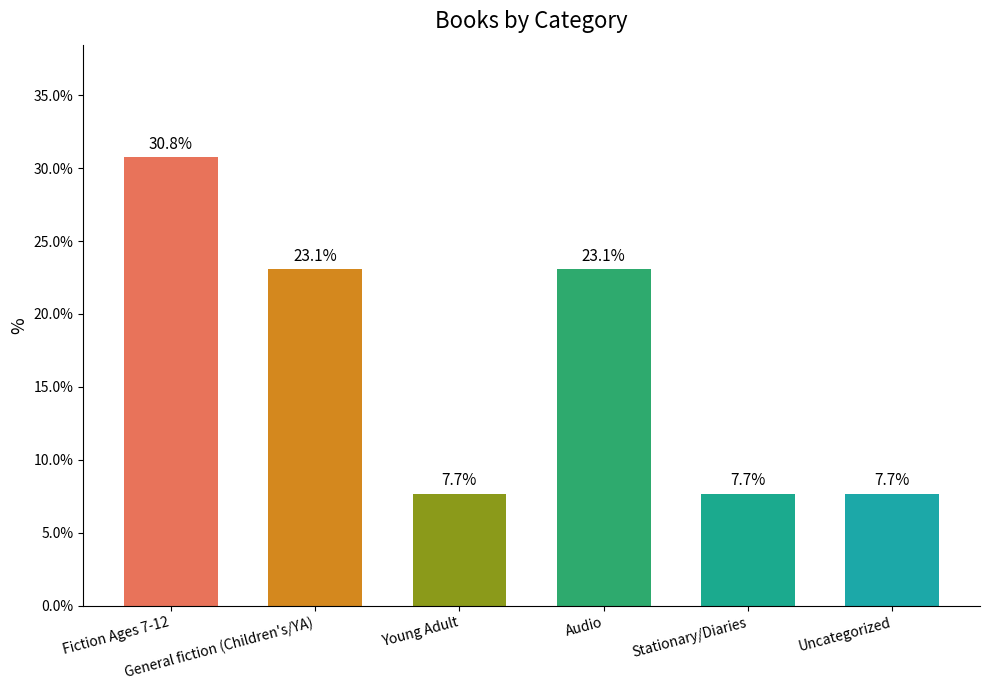

What is the change in value from Fiction Ages 7-12 to Audio?

-7.7